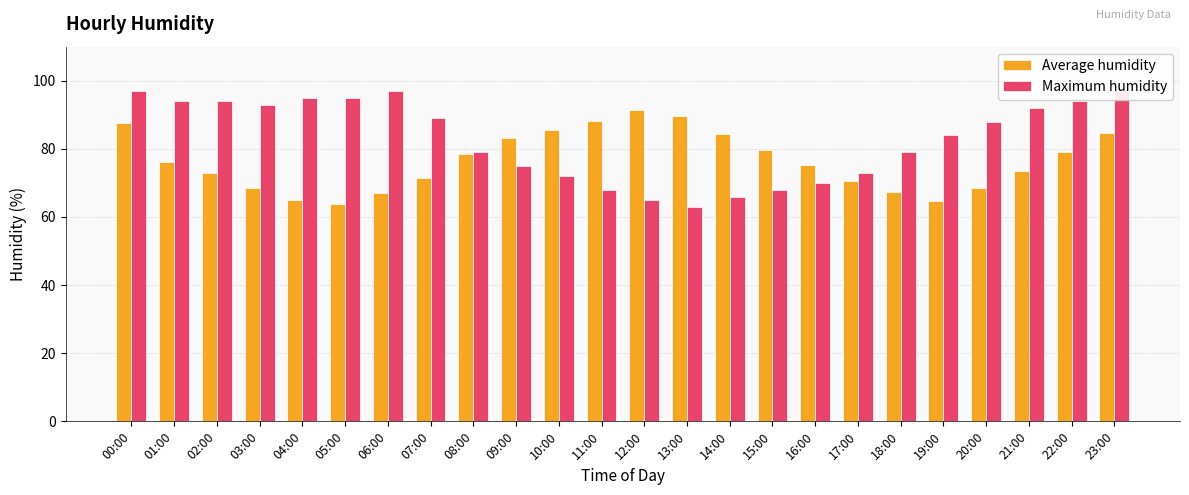

What is the label of the 13th bar from the left?

12:00